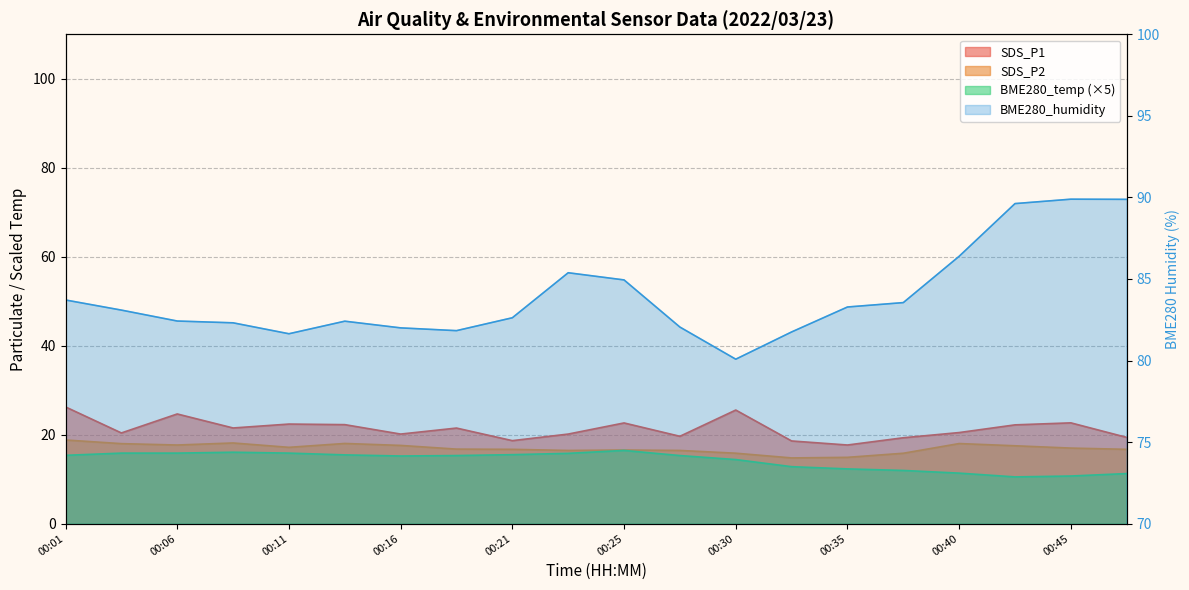

At which category is the sum across all series the highest?

00:01